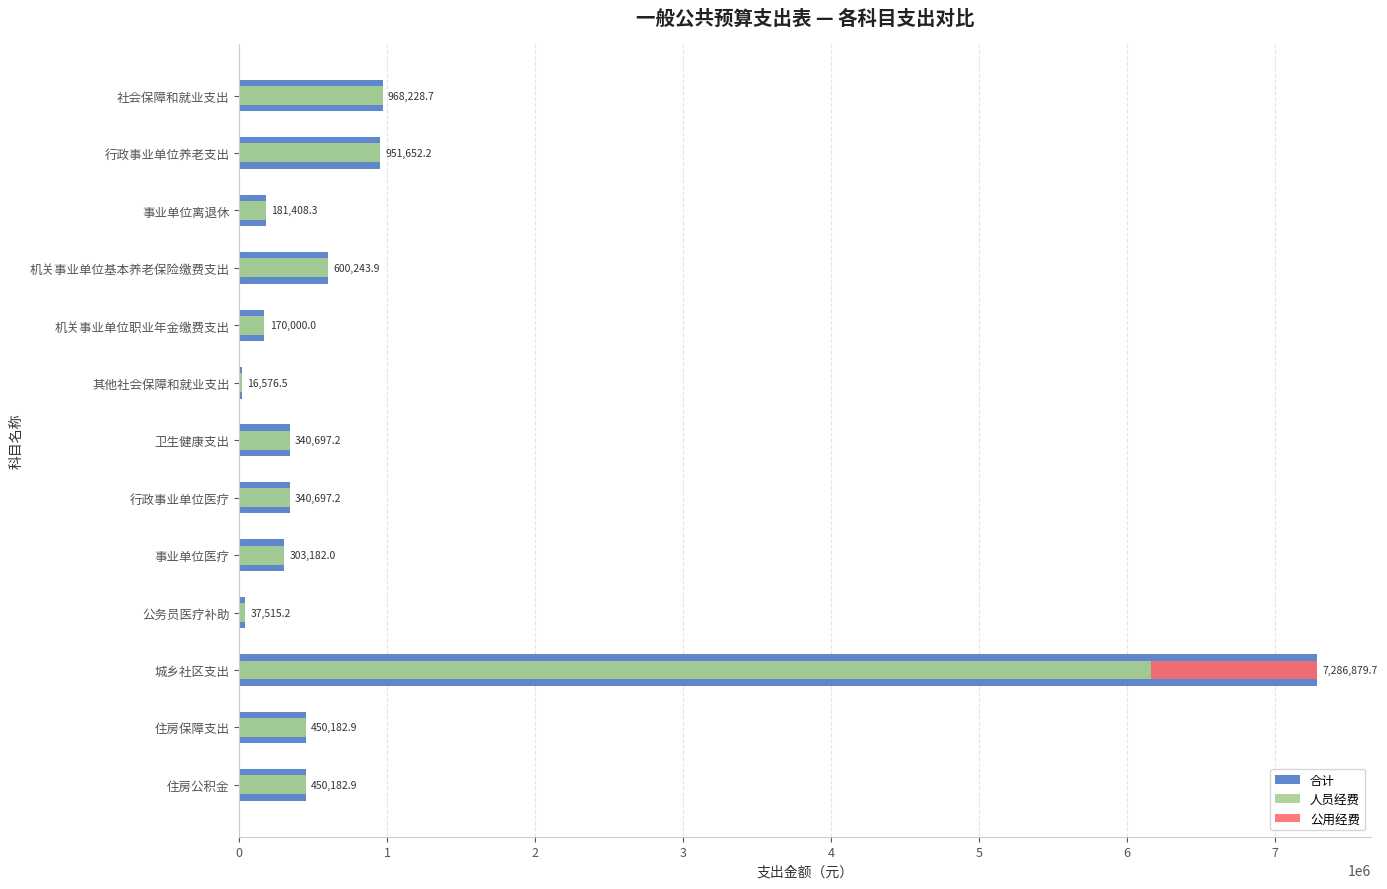

List the labels in order of 人员经费 value, smallest first.

5, 9, 4, 2, 8, 6, 7, 11, 12, 3, 1, 0, 10